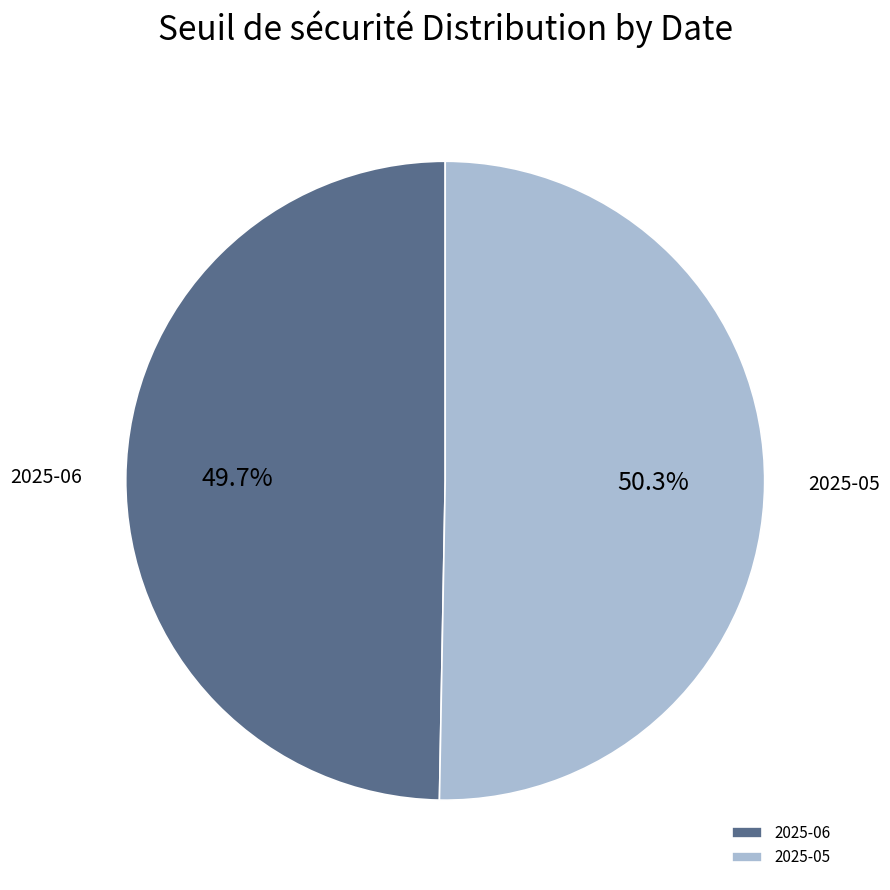

Rank the categories by value from lowest to highest.

2025-06, 2025-05